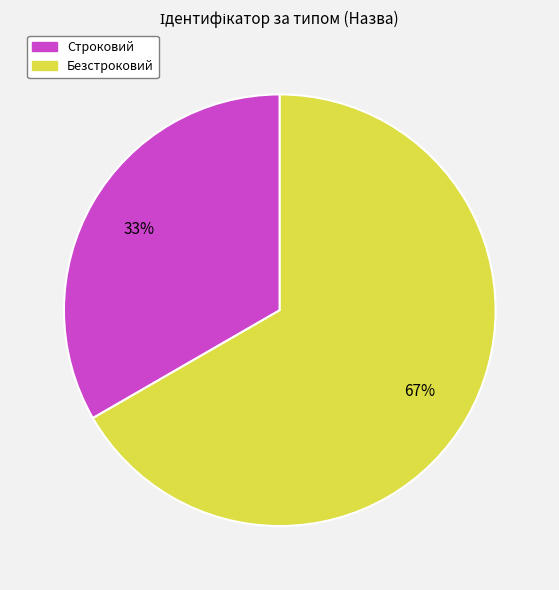

Count the number of slices in the pie.

2